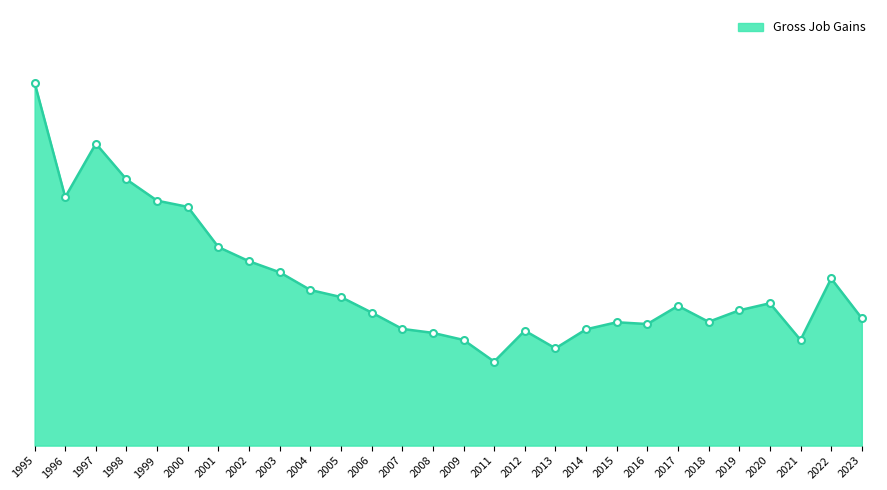

Does the chart display data point markers on the line(s)?

No